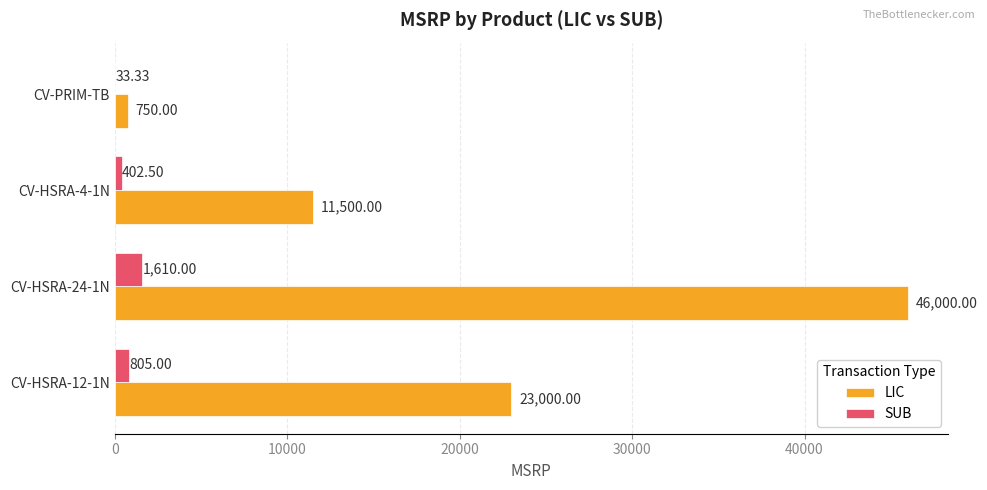

Between CV-HSRA-12-1N and CV-HSRA-24-1N, which series saw the biggest shift?

LIC